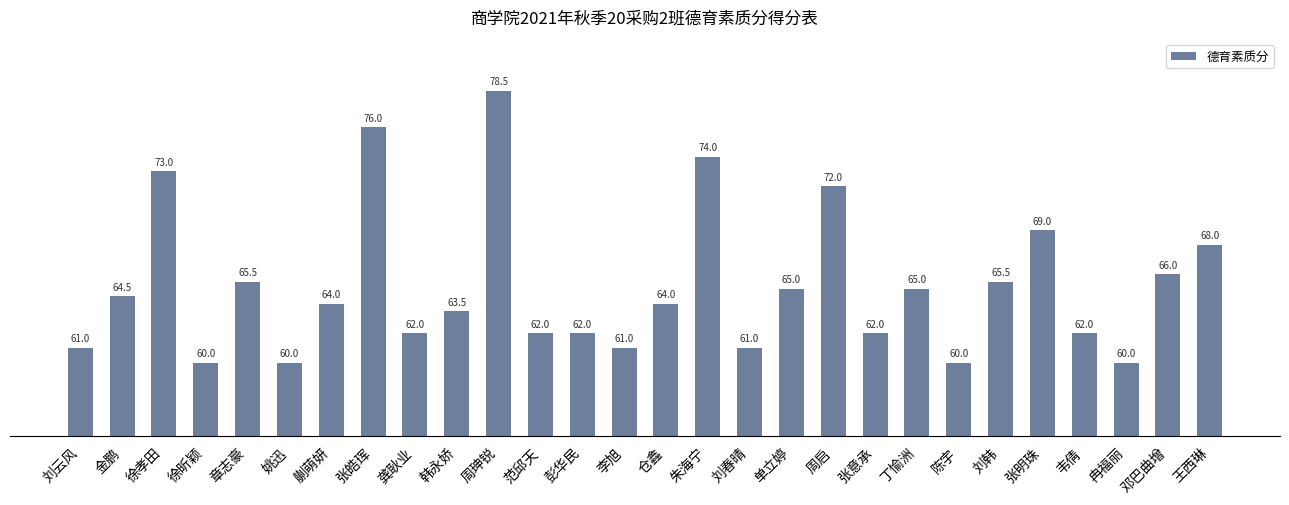

What is the difference between the second highest and second lowest values?

16.0